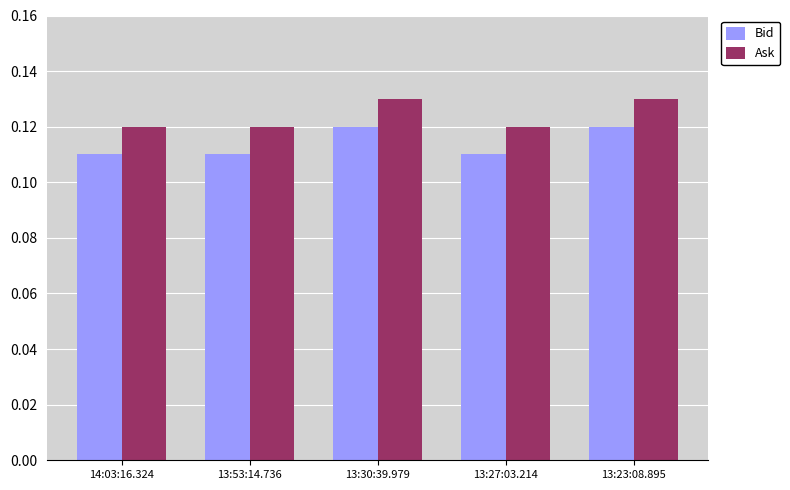

What is the label of the 5th bar from the right?

14:03:16.324